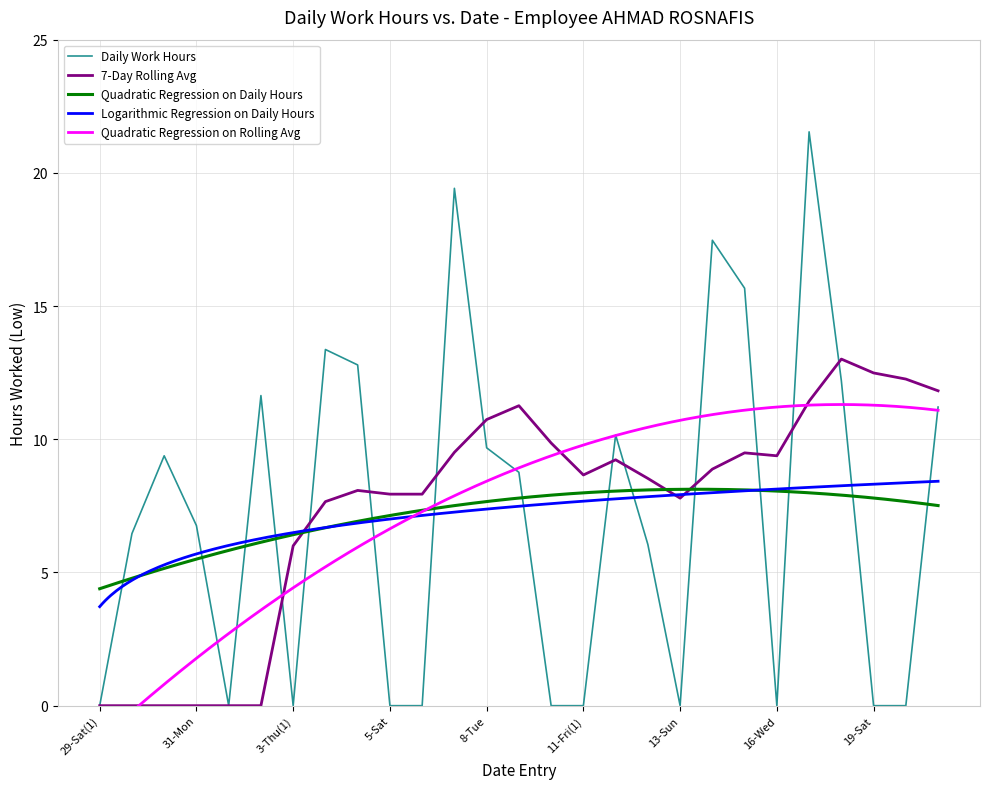

What is the value of the 7-Day Rolling Avg point at the 23rd from the left?

11.4